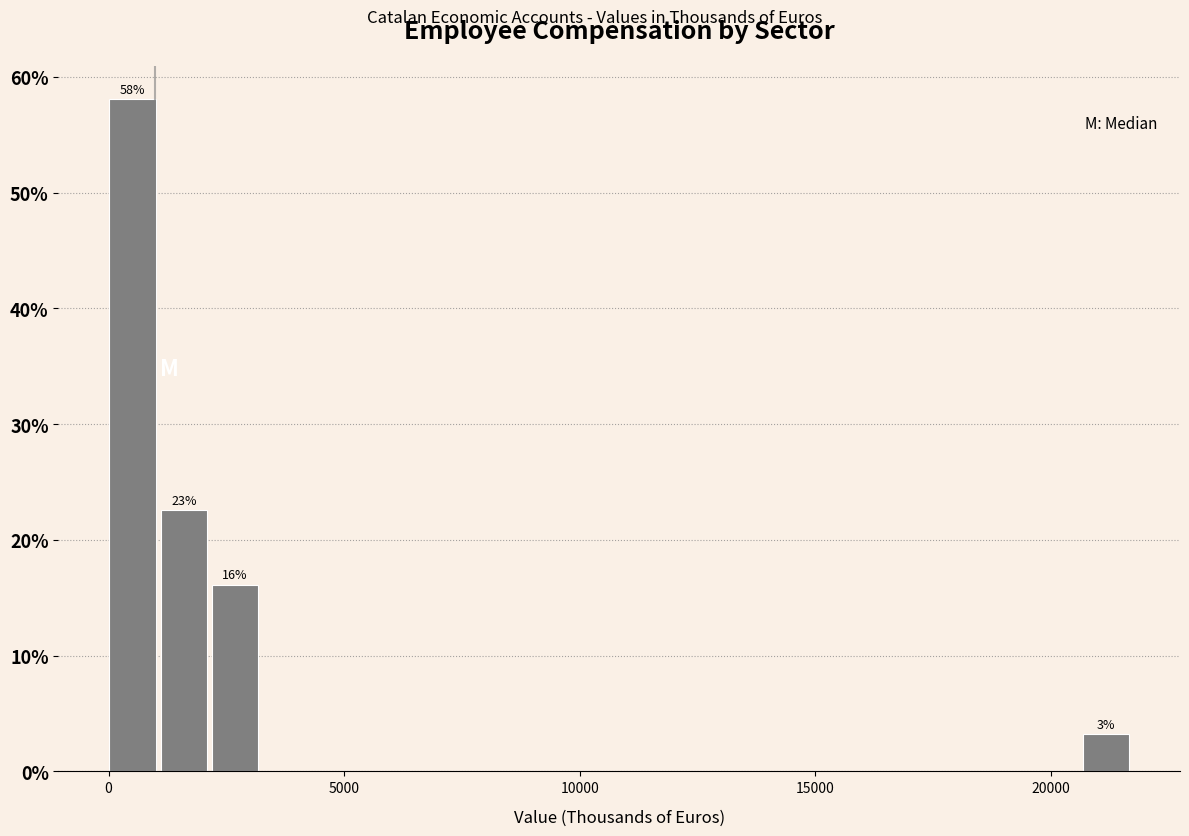

Read against the x-axis, roughly where is the centre of the tallest bar?

500